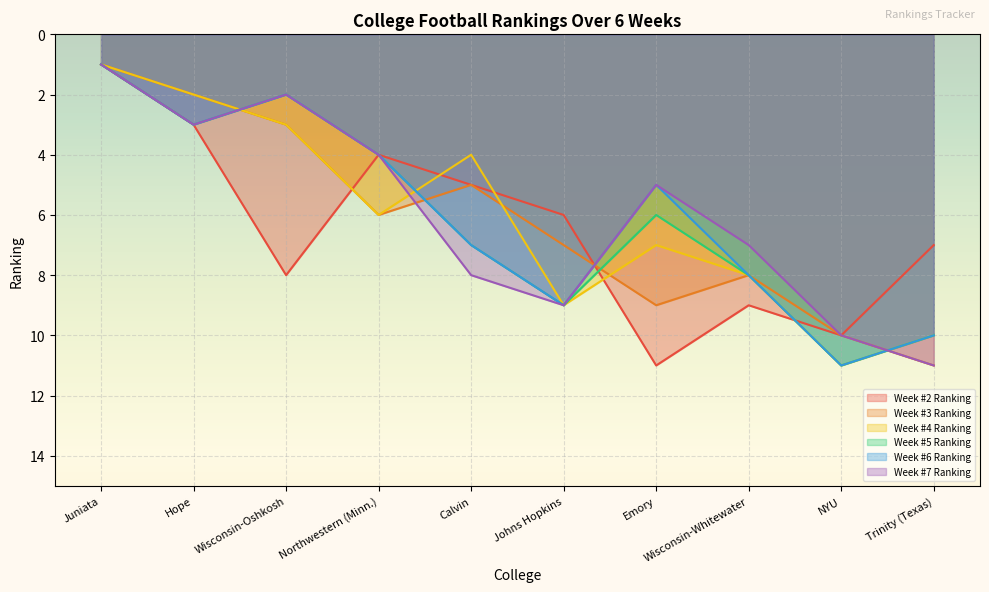

What is the total value across all series at Hope?

16